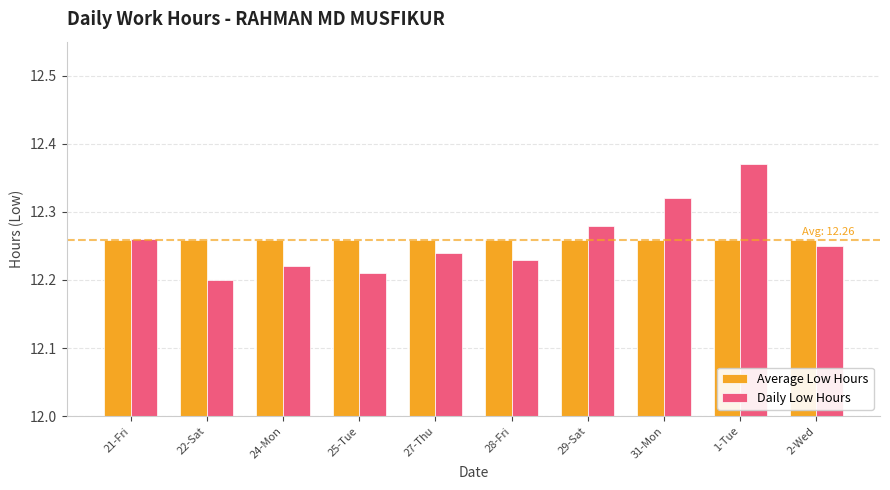

At which category does the chart reach its peak across all series?

1-Tue